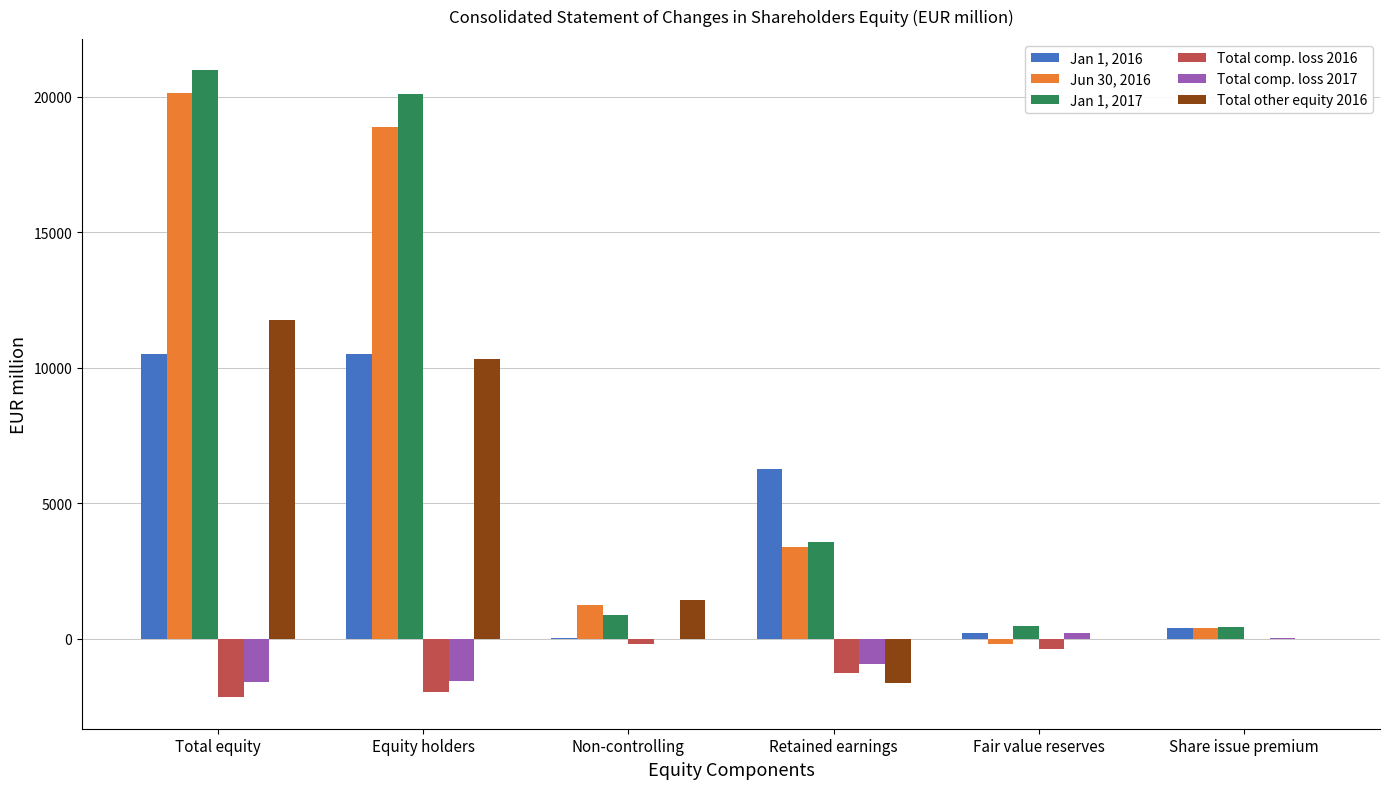

Where is Jan 1, 2017 nearest to the value 10707?

Retained earnings